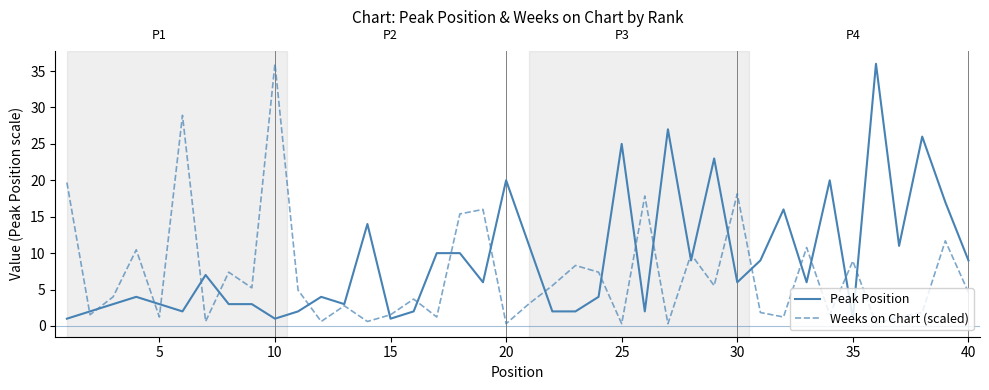

Reading left to right, what are all the values shown in this chart?

Peak Position: 1.0	2.0	3.0	4.0	3.0	2.0	7.0	3.0	3.0	1.0	2.0	4.0	3.0	14.0	1.0	2.0	10.0	10.0	6.0	20.0	11.0	2.0	2.0	4.0	25.0	2.0	27.0	9.0	23.0	6.0	9.0	16.0	6.0	20.0	1.0	36.0	11.0	26.0	17.0	9.0
Weeks on Chart (scaled): 19.7	1.5	4.0	10.5	1.2	28.9	0.6	7.4	5.2	36.0	4.9	0.6	2.8	0.6	1.5	3.7	1.2	15.4	16.0	0.3	3.1	5.5	8.3	7.4	0.3	17.8	0.3	9.8	5.5	18.2	1.8	1.2	10.8	1.5	8.9	0.3	1.2	1.8	11.7	4.6